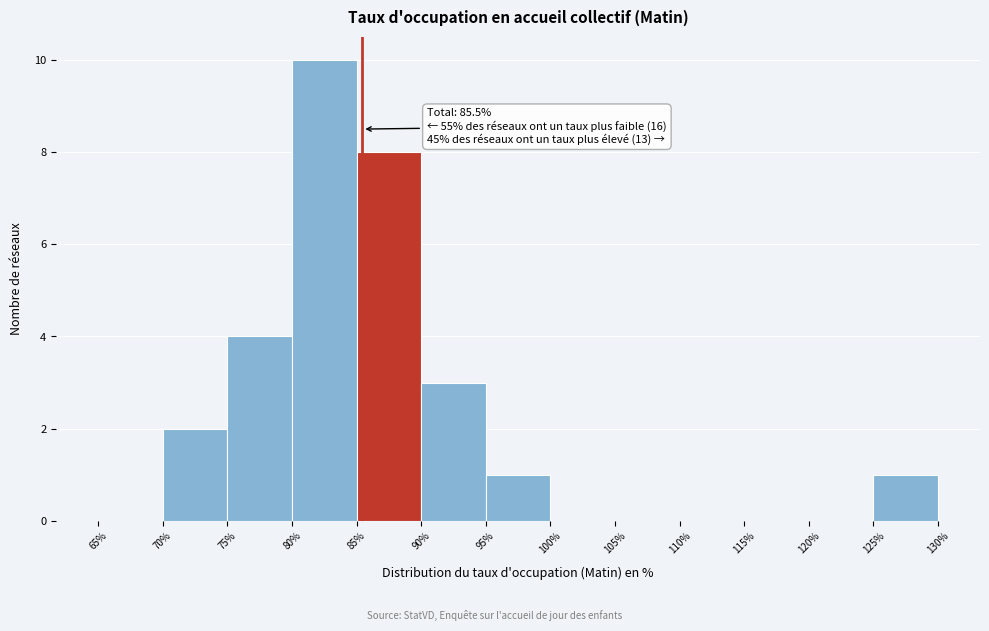

Which range on the x-axis has the tallest bar?

80% to 85%